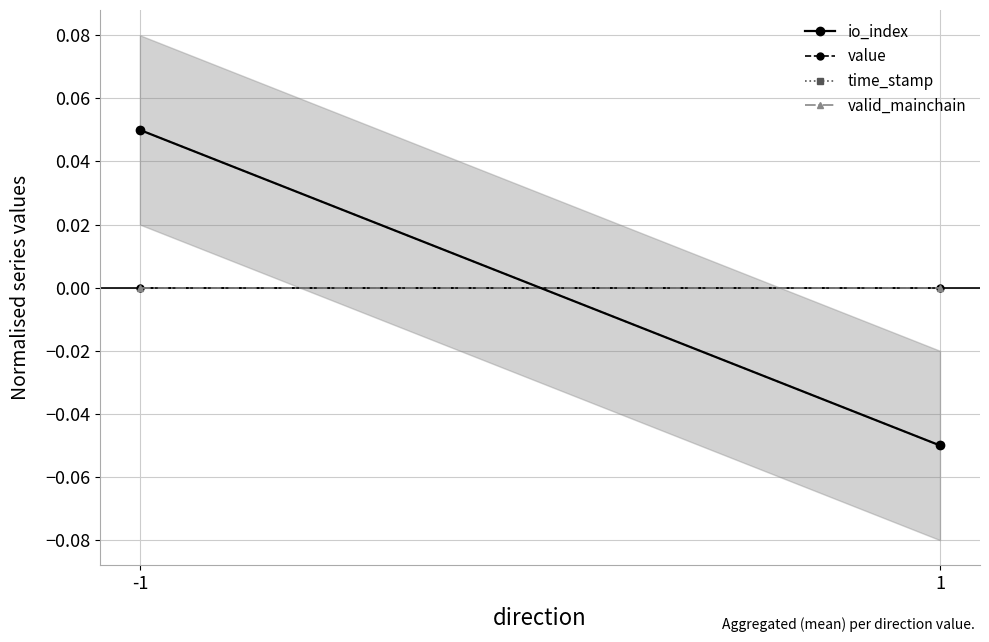

Rank the series by their maximum value, from highest to lowest.

io_index, time_stamp, value, valid_mainchain